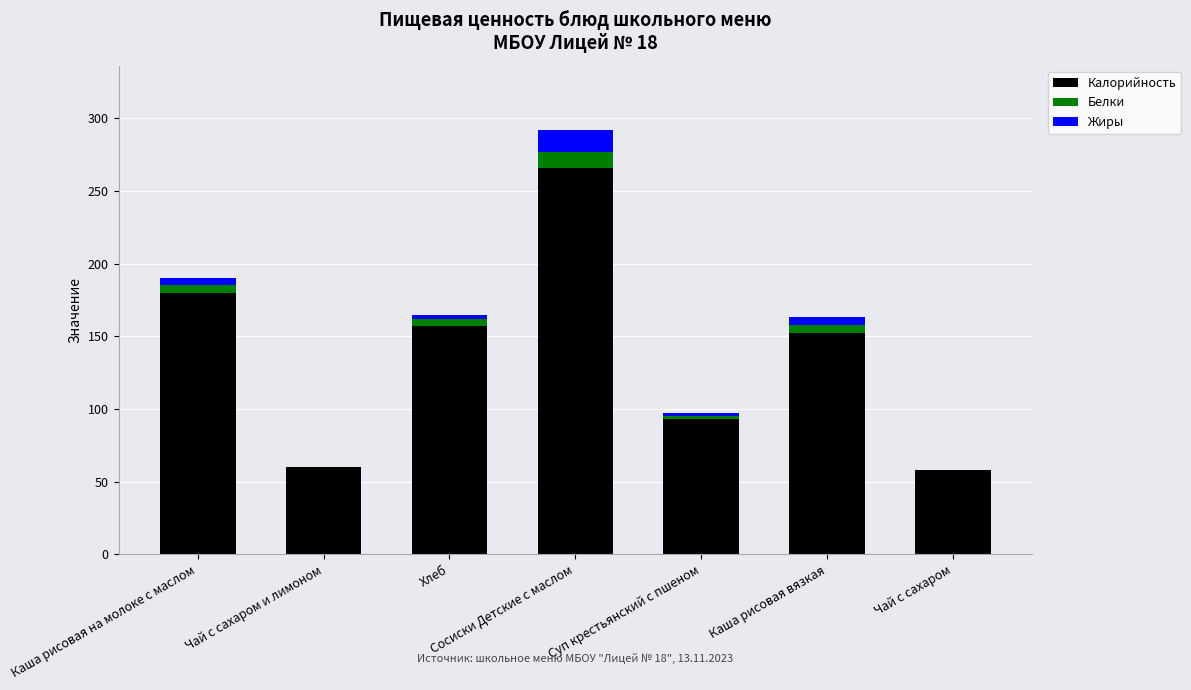

Count the number of data series in this chart.

3